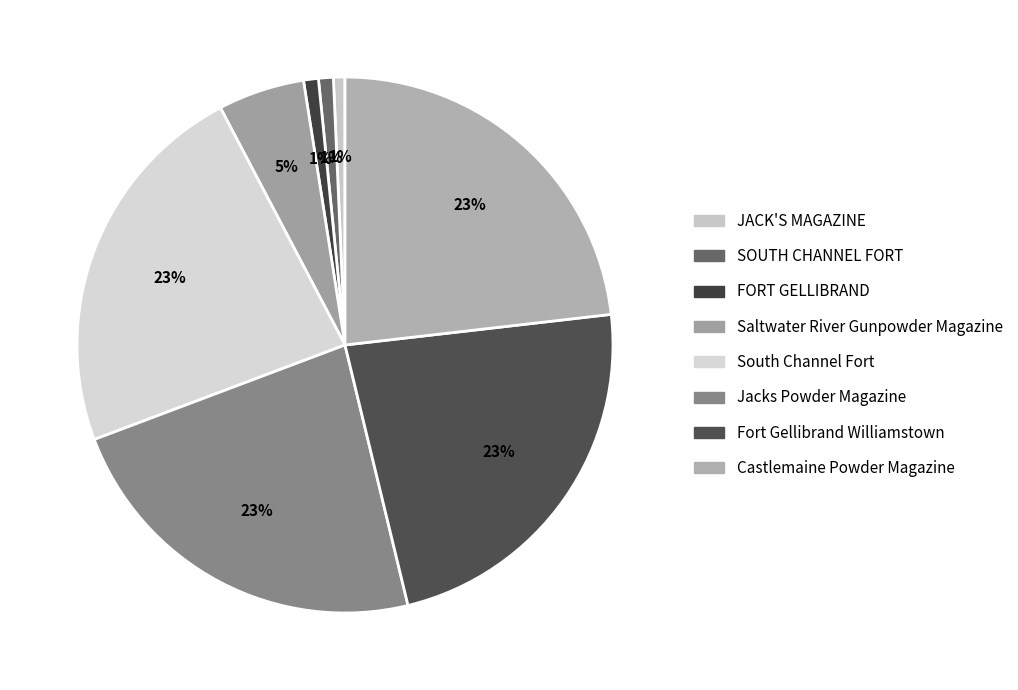

Which slice is the smallest?

JACK'S MAGAZINE